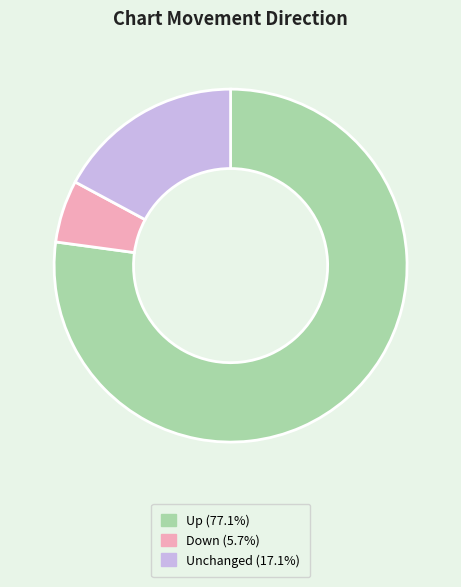

Do Down (5.7%) and Up (77.1%) together represent more than half of the pie?

Yes